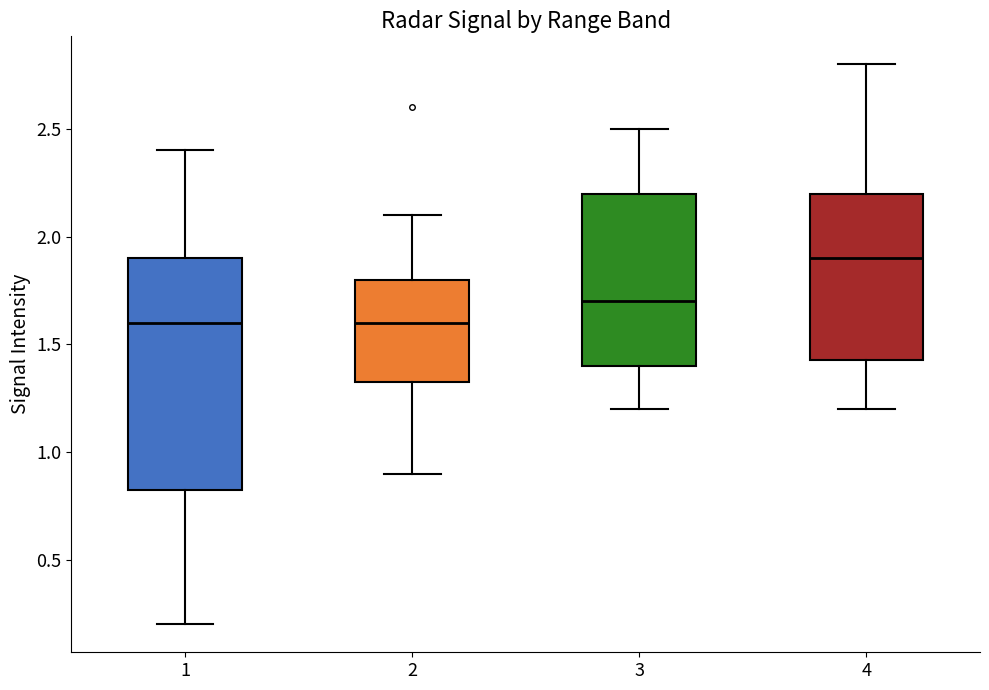

Comparing the boxes themselves (not the whiskers), which one is the tallest?

1